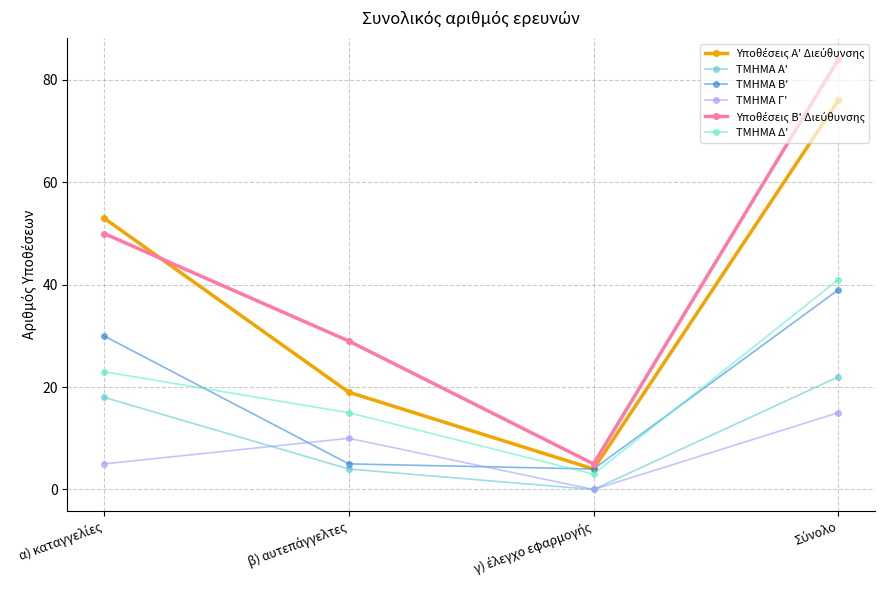

How many intersections are there between ΤΜΗΜΑ Β' and ΤΜΗΜΑ Γ'?

2